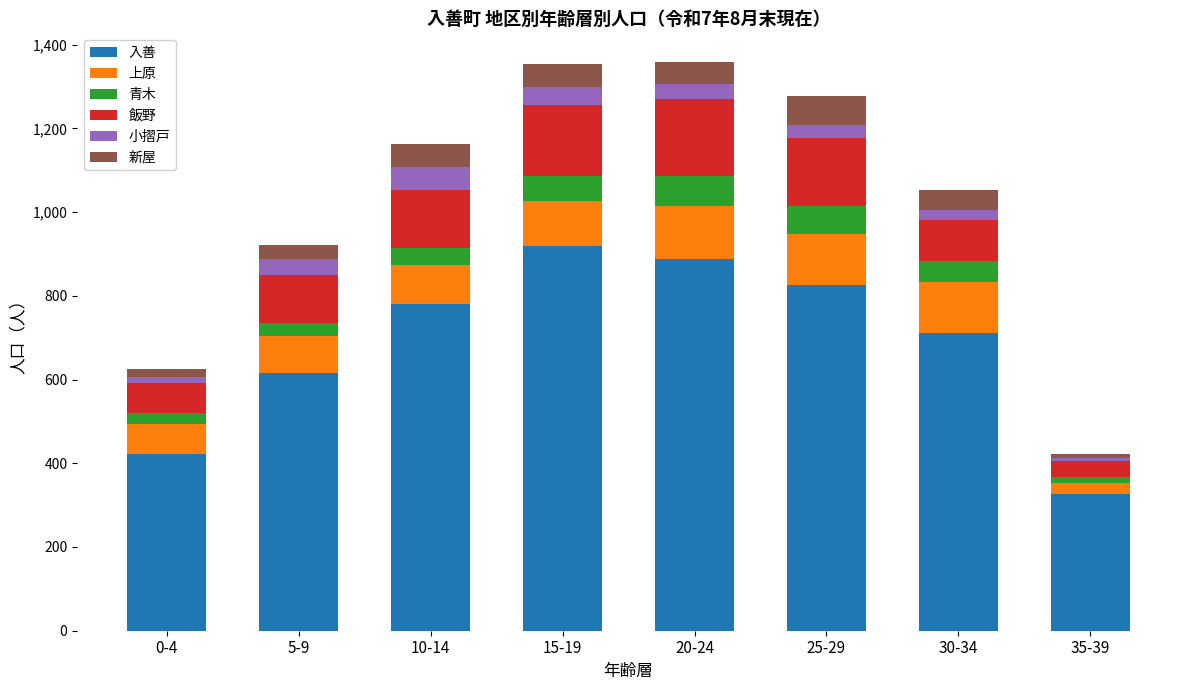

What is the lowest value of the 入善 series?

326